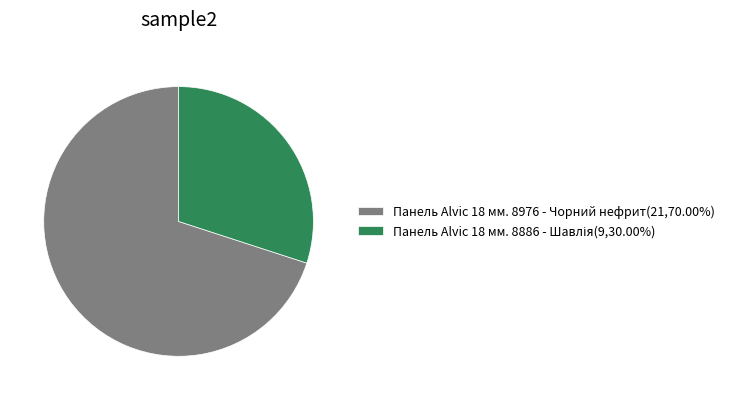

Is there any slice that represents more than half of the pie?

Yes